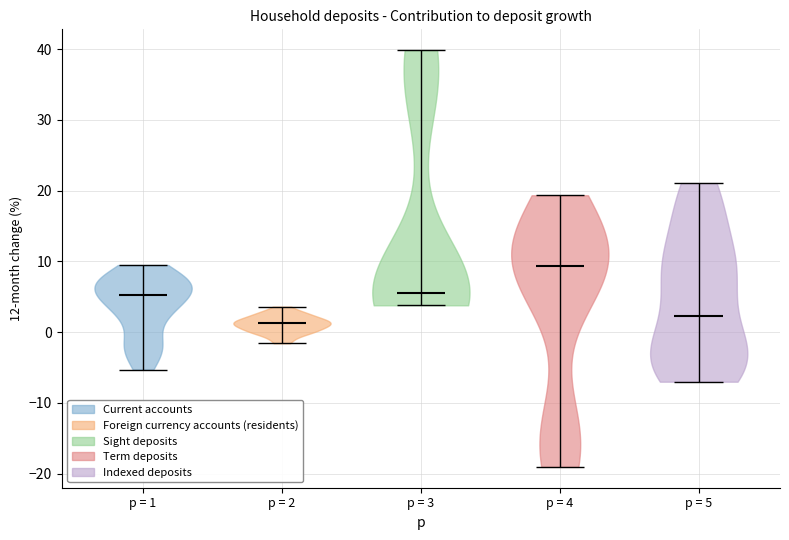

Reading left to right, read every violin against the y-axis: where its median line is, and the lowest and highest points it reaches. The values are not printed on the chart, so give them approximately, as read against the axis.

p = 1: median line 5, lowest point -5, highest point 9
p = 2: median line 1, lowest point -2, highest point 4
p = 3: median line 6, lowest point 4, highest point 40
p = 4: median line 9, lowest point -19, highest point 19
p = 5: median line 2, lowest point -7, highest point 21